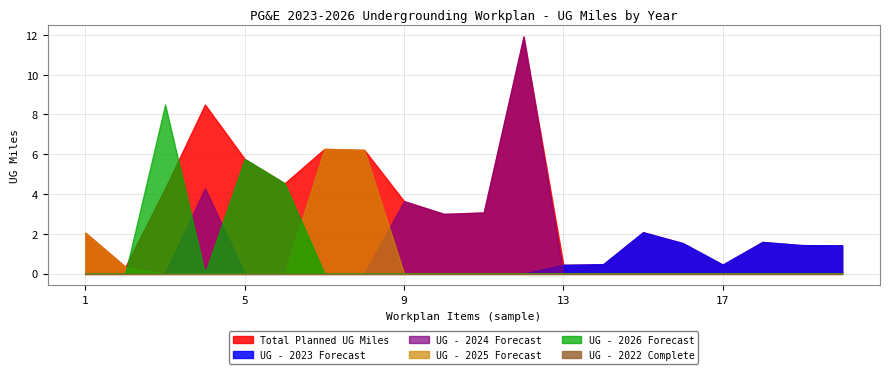

How many data points in Total Planned UG Miles are above 3?

9